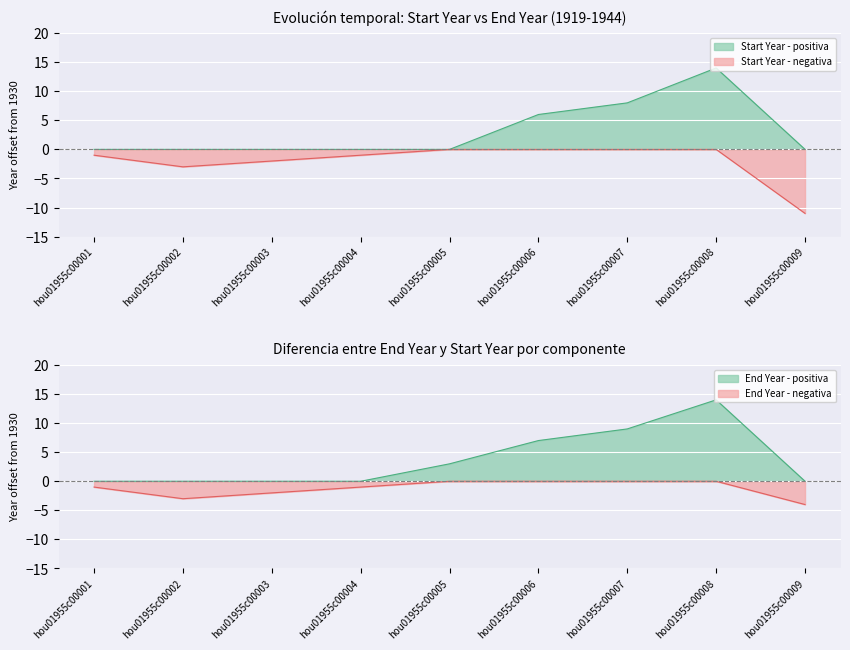

Reading left to right, extract all data points from this chart.

hou01955c00001=0	hou01955c00002=0	hou01955c00003=0	hou01955c00004=0	hou01955c00005=3	hou01955c00006=7	hou01955c00007=9	hou01955c00008=14	hou01955c00009=0